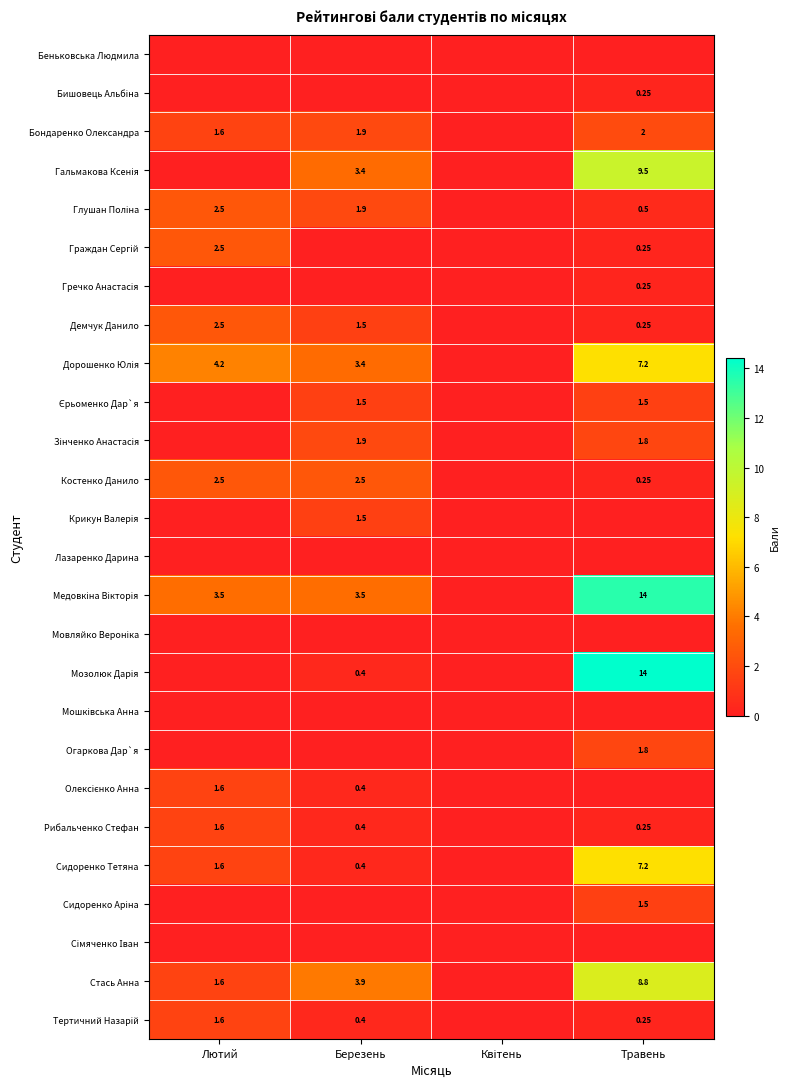

Rank the categories by Медовкіна Вікторія value from lowest to highest.

Квітень, Лютий, Березень, Травень